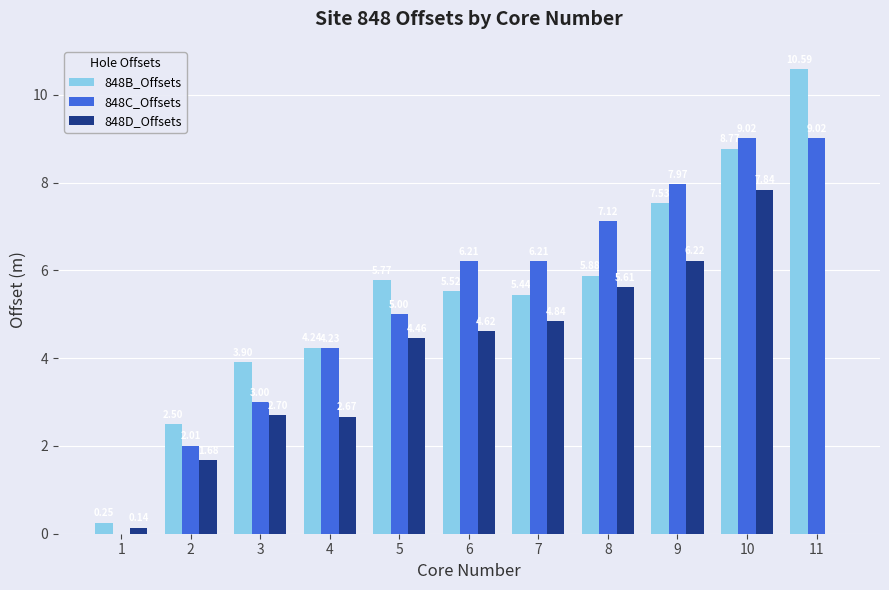

At which label does 848D_Offsets first exceed 4?

5